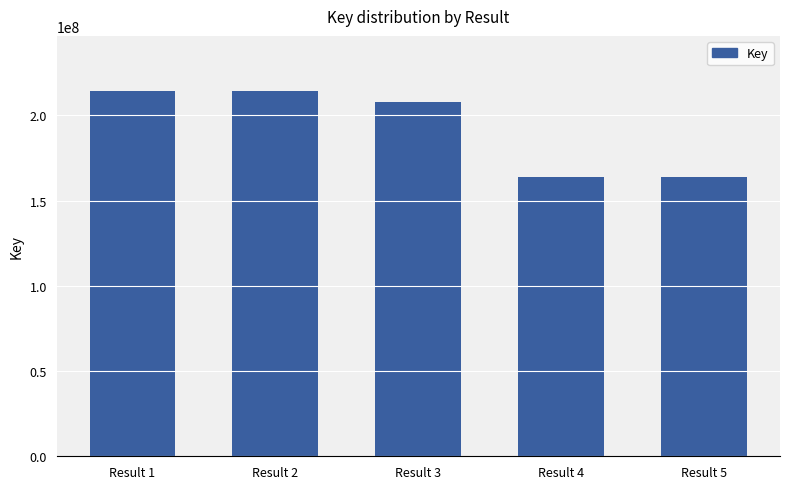

What is the change in value from Result 1 to Result 4?

-50363671